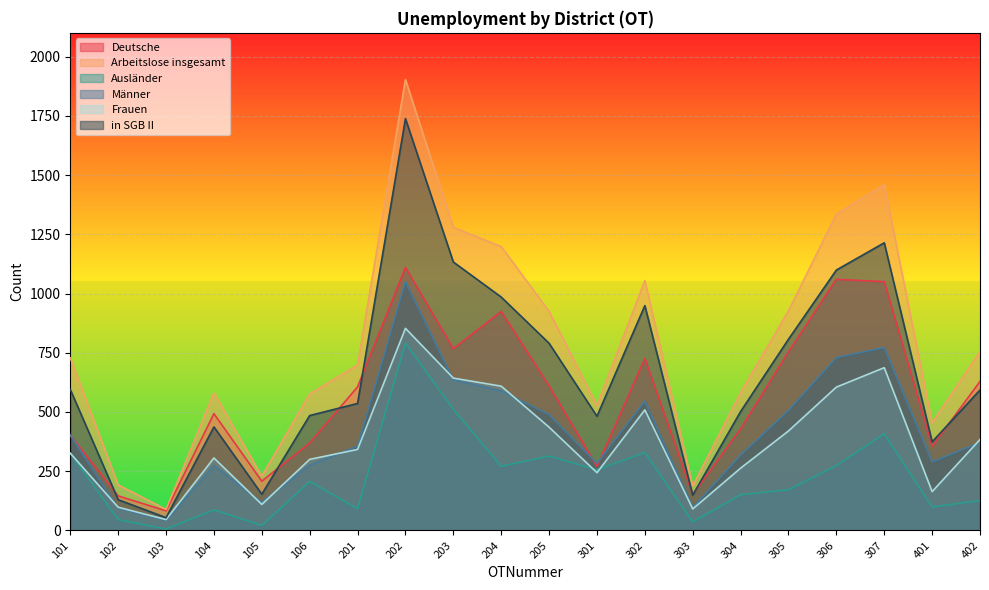

What is the difference between the maximum and minimum values in the Deutsche series?

1027